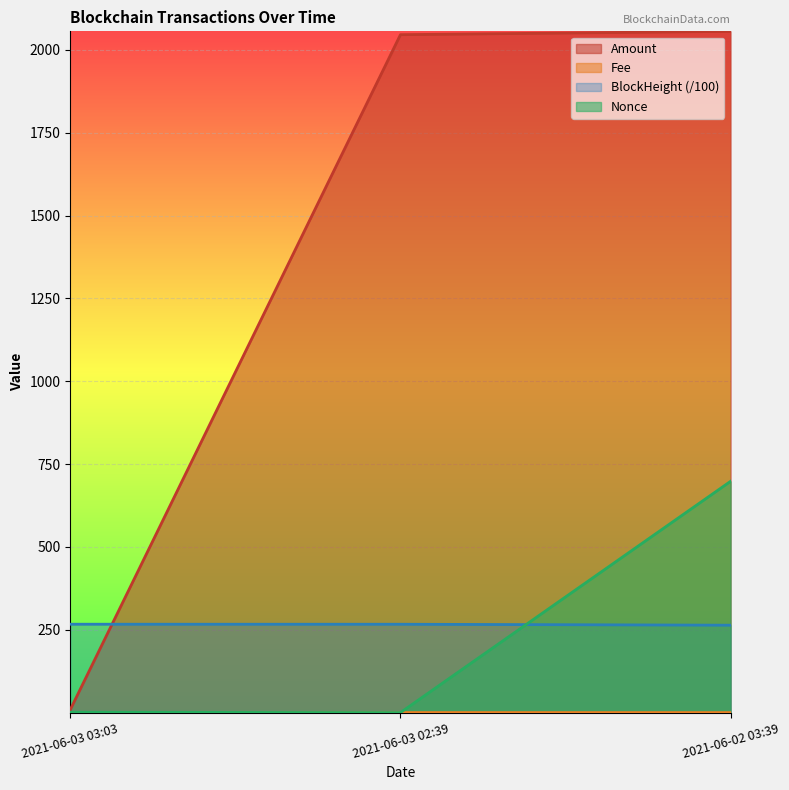

Which series has the largest total across all categories?

Amount